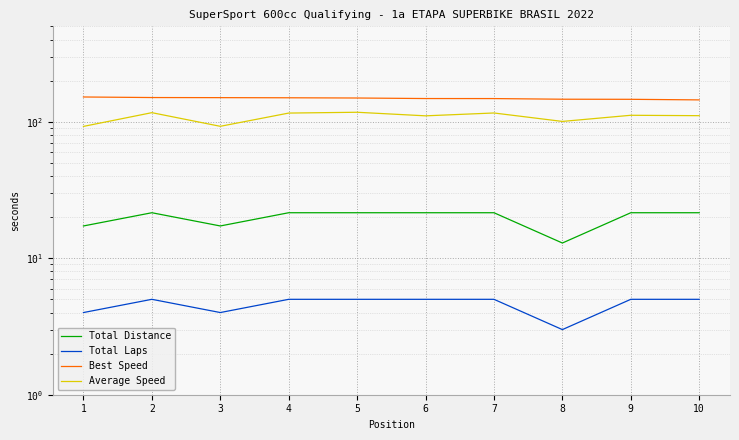

Is the value of Best Speed at 3 greater than the value of Total Laps at 4?

Yes